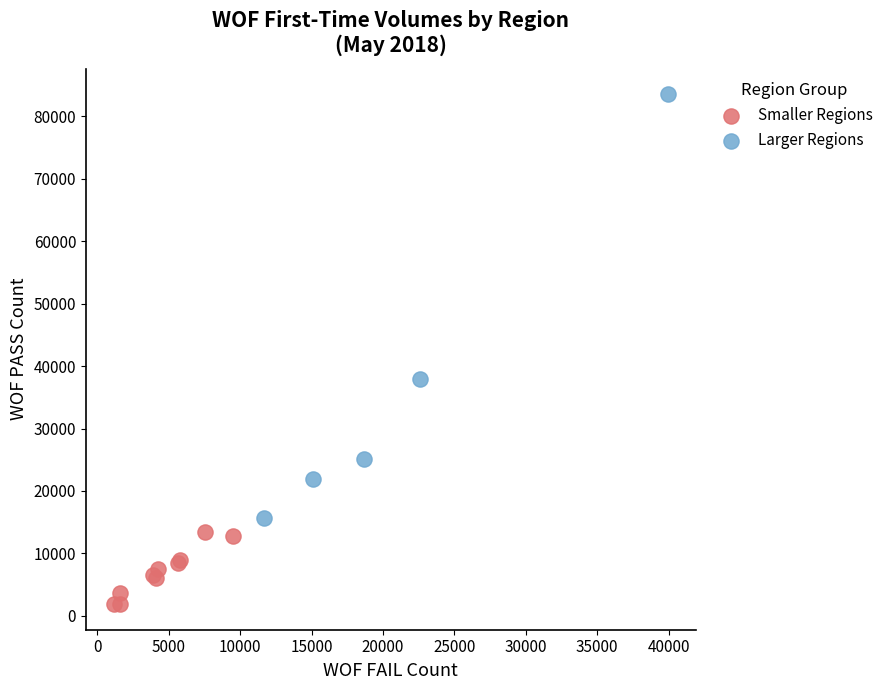

Which series has the widest spread of Y values?

Larger Regions